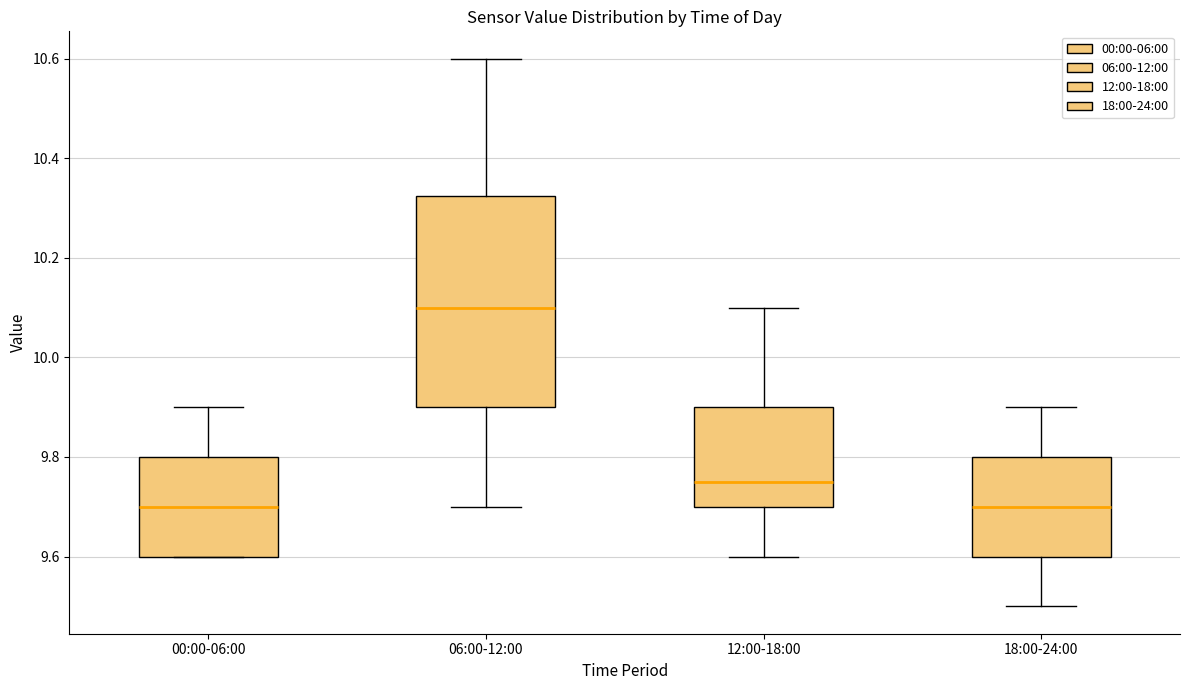

Which box has the highest median line?

06:00-12:00